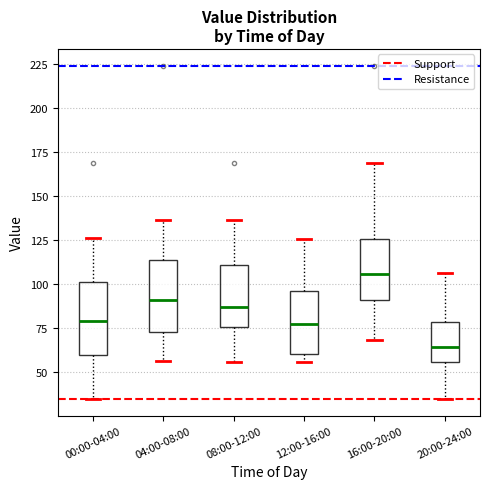

Where is the lower edge of the box for 04:00-08:00 on the y-axis? The values are not printed on the chart, so give them approximately, as read against the axis.

75